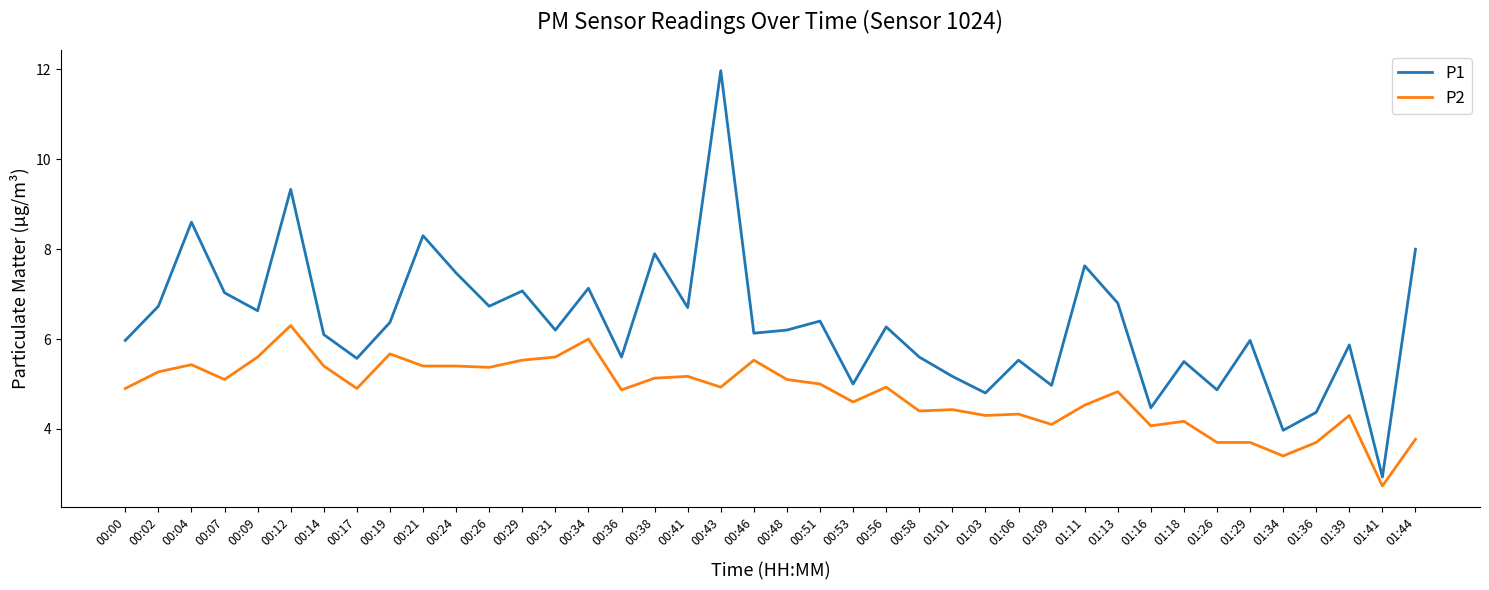

What are all the series names shown in the legend?

P1, P2